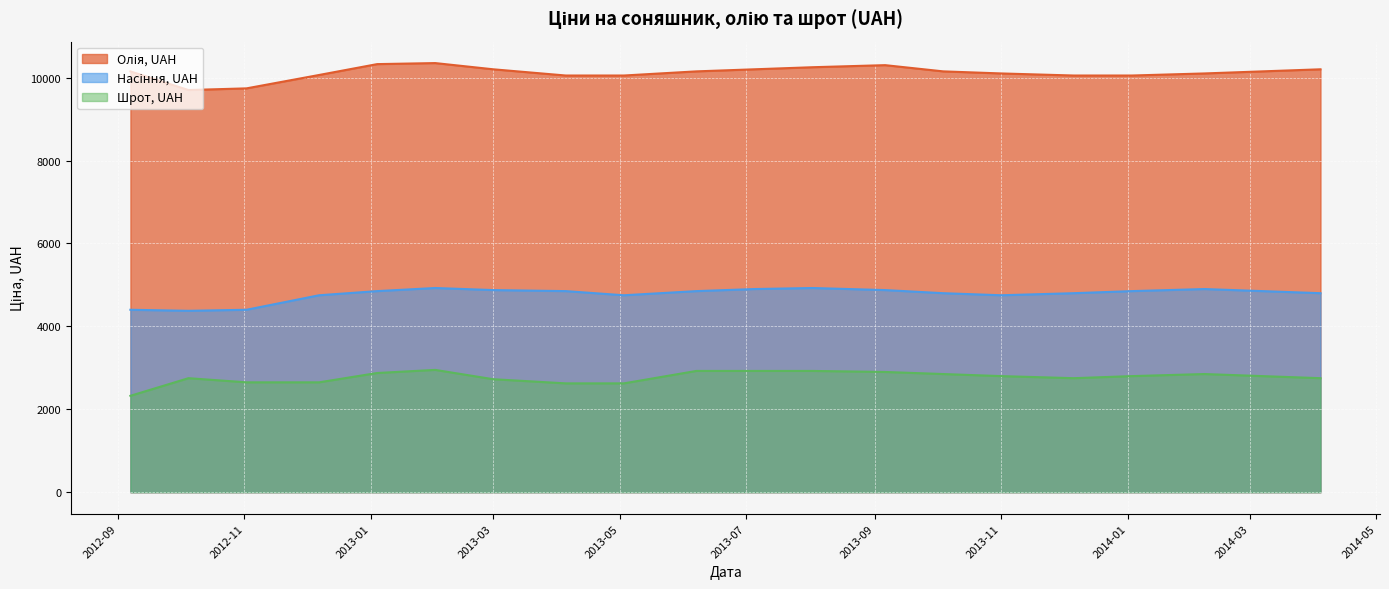

True or false: Шрот, UAH and Олія, UAH cross at least once.

False